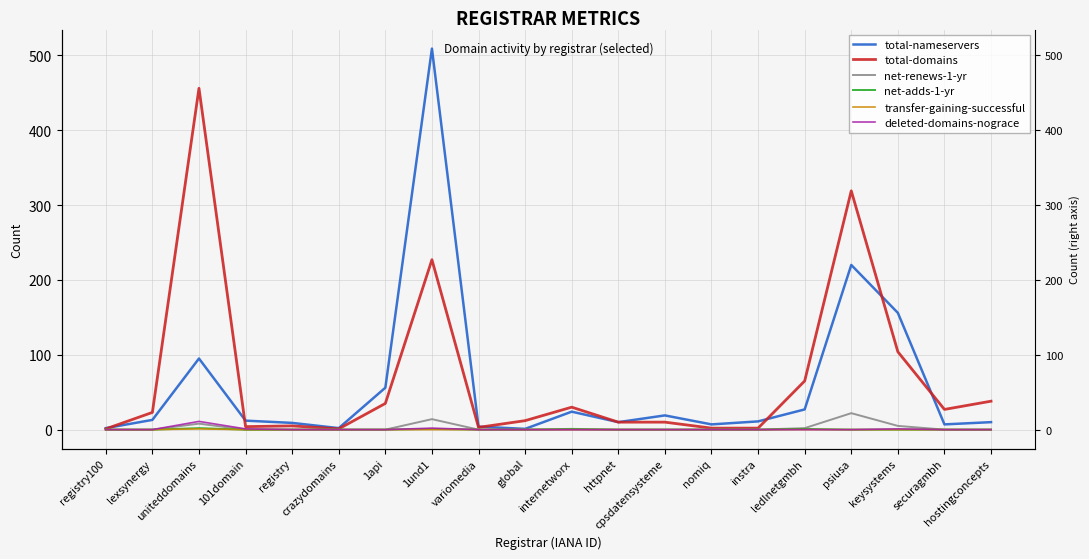

At how many categories does at least one series exceed 84?

4